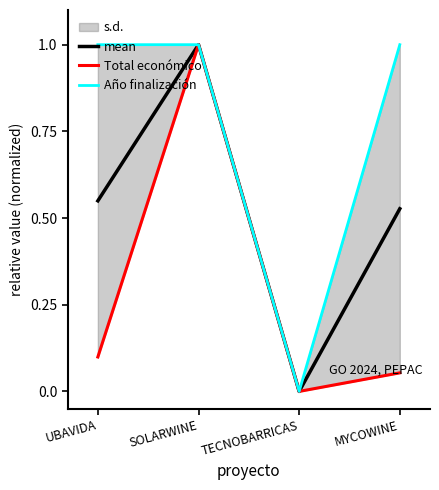

At how many categories does at least one series exceed 0?

3